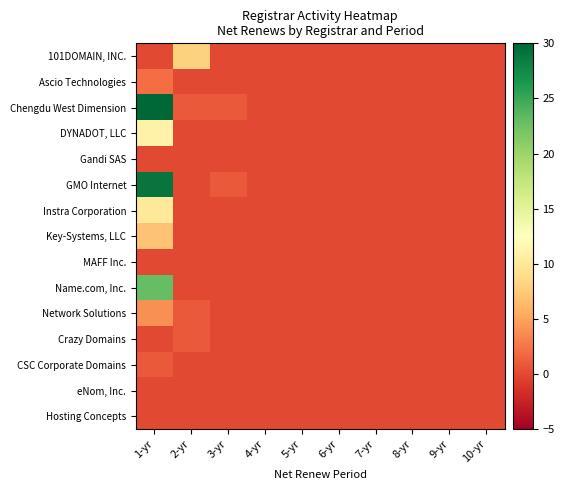

Reading left to right, extract all data points from this chart.

101DOMAIN, INC.: 1-yr=0	2-yr=8	3-yr=0	4-yr=0	5-yr=0	6-yr=0	7-yr=0	8-yr=0	9-yr=0	10-yr=0
Ascio Technologies: 1-yr=2	2-yr=0	3-yr=0	4-yr=0	5-yr=0	6-yr=0	7-yr=0	8-yr=0	9-yr=0	10-yr=0
Chengdu West Dimension: 1-yr=30	2-yr=1	3-yr=1	4-yr=0	5-yr=0	6-yr=0	7-yr=0	8-yr=0	9-yr=0	10-yr=0
DYNADOT, LLC: 1-yr=11	2-yr=0	3-yr=0	4-yr=0	5-yr=0	6-yr=0	7-yr=0	8-yr=0	9-yr=0	10-yr=0
Gandi SAS: 1-yr=0	2-yr=0	3-yr=0	4-yr=0	5-yr=0	6-yr=0	7-yr=0	8-yr=0	9-yr=0	10-yr=0
GMO Internet: 1-yr=29	2-yr=0	3-yr=1	4-yr=0	5-yr=0	6-yr=0	7-yr=0	8-yr=0	9-yr=0	10-yr=0
Instra Corporation: 1-yr=10	2-yr=0	3-yr=0	4-yr=0	5-yr=0	6-yr=0	7-yr=0	8-yr=0	9-yr=0	10-yr=0
Key-Systems, LLC: 1-yr=7	2-yr=0	3-yr=0	4-yr=0	5-yr=0	6-yr=0	7-yr=0	8-yr=0	9-yr=0	10-yr=0
MAFF Inc.: 1-yr=0	2-yr=0	3-yr=0	4-yr=0	5-yr=0	6-yr=0	7-yr=0	8-yr=0	9-yr=0	10-yr=0
Name.com, Inc.: 1-yr=23	2-yr=0	3-yr=0	4-yr=0	5-yr=0	6-yr=0	7-yr=0	8-yr=0	9-yr=0	10-yr=0
Network Solutions: 1-yr=4	2-yr=1	3-yr=0	4-yr=0	5-yr=0	6-yr=0	7-yr=0	8-yr=0	9-yr=0	10-yr=0
Crazy Domains: 1-yr=0	2-yr=1	3-yr=0	4-yr=0	5-yr=0	6-yr=0	7-yr=0	8-yr=0	9-yr=0	10-yr=0
CSC Corporate Domains: 1-yr=1	2-yr=0	3-yr=0	4-yr=0	5-yr=0	6-yr=0	7-yr=0	8-yr=0	9-yr=0	10-yr=0
eNom, Inc.: 1-yr=0	2-yr=0	3-yr=0	4-yr=0	5-yr=0	6-yr=0	7-yr=0	8-yr=0	9-yr=0	10-yr=0
Hosting Concepts: 1-yr=0	2-yr=0	3-yr=0	4-yr=0	5-yr=0	6-yr=0	7-yr=0	8-yr=0	9-yr=0	10-yr=0